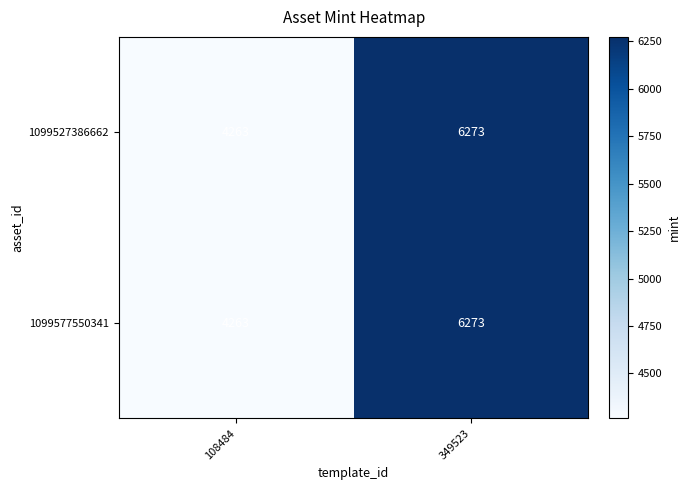

Reading left to right, list all the values displayed in this chart.

1099527386662: 108484=4263	349523=6273
1099577550341: 108484=4263	349523=6273